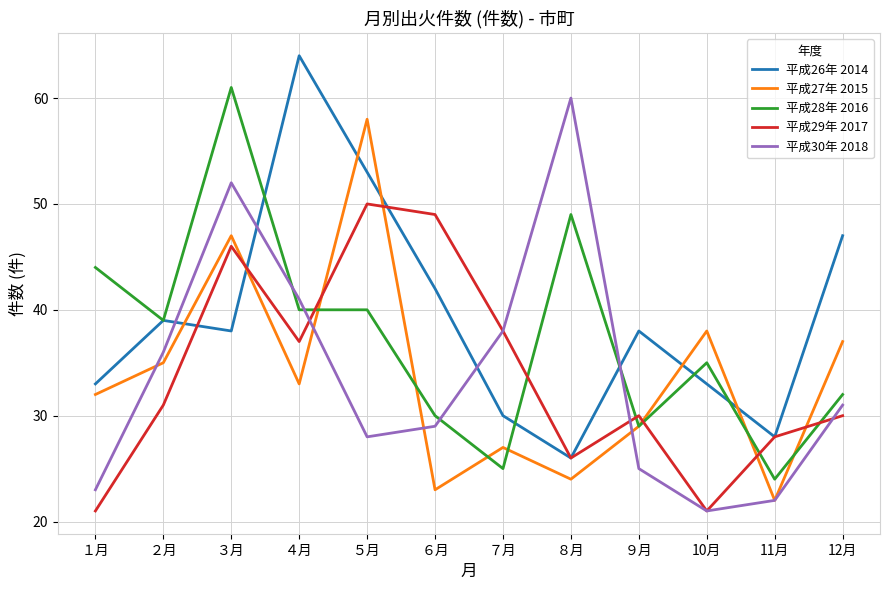

At how many categories does at least one series exceed 24?

12